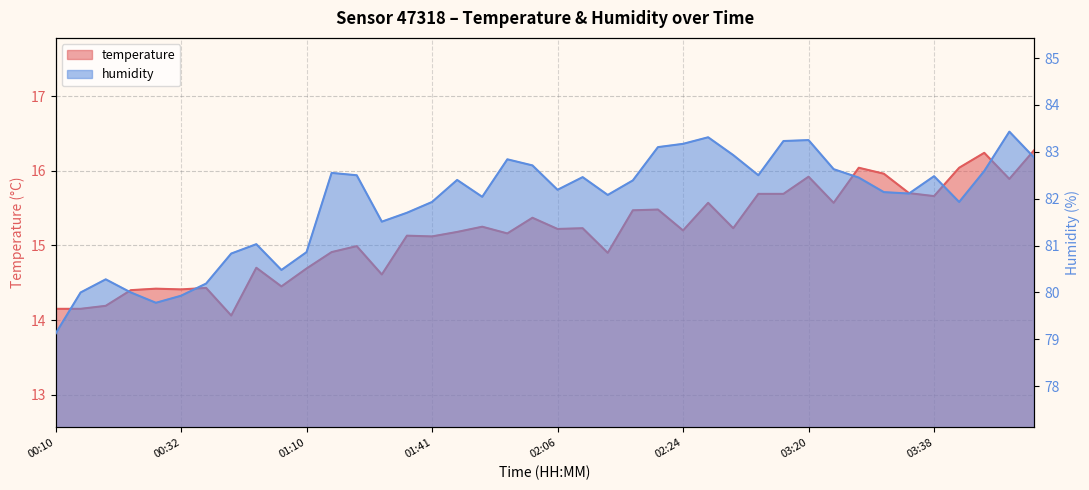

At which category is the sum across all series the highest?

04:16